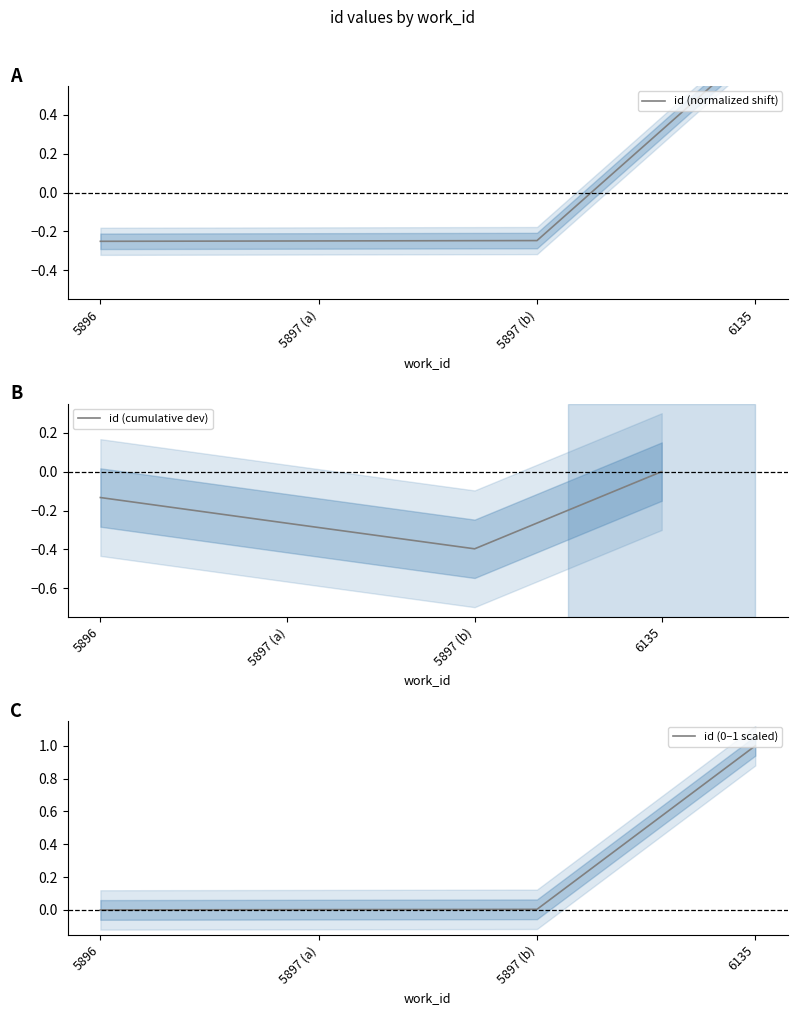

True or false: id (cumulative dev) and id (0–1 scaled) intersect in this chart.

False